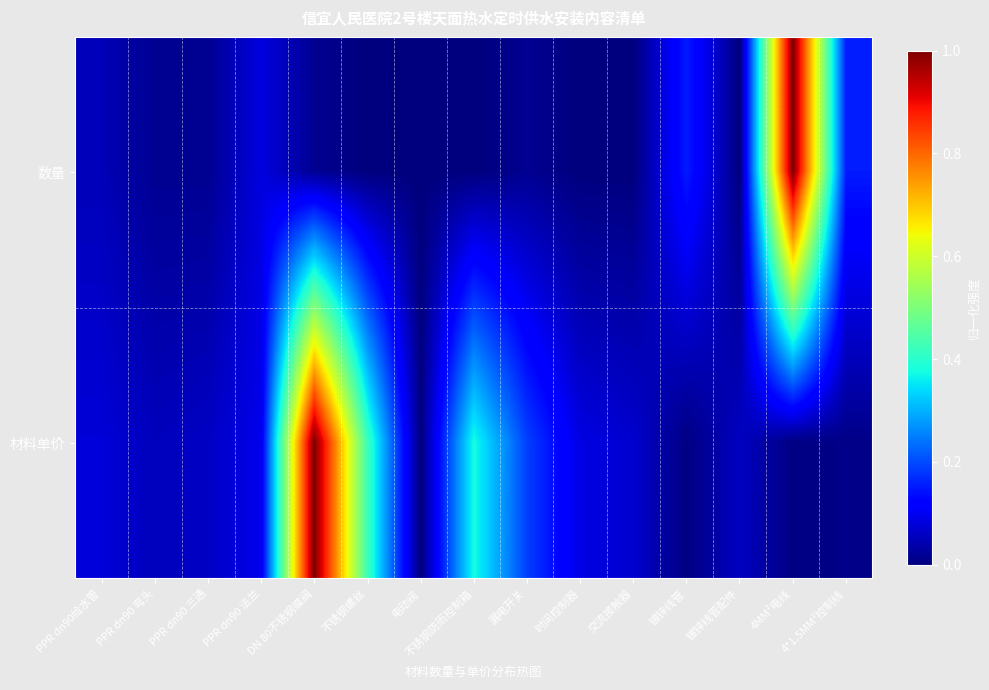

At which category is the sum across all series the highest?

DN 80不锈钢蝶阀